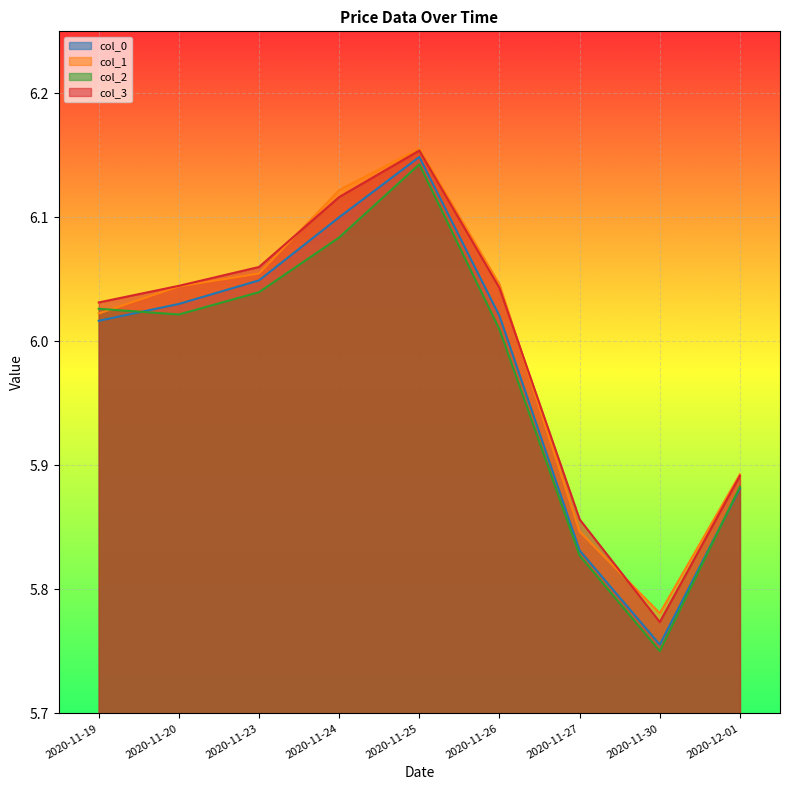

What is the sum of the col_3 values at 2020-11-23 and 2020-11-27?

11.9